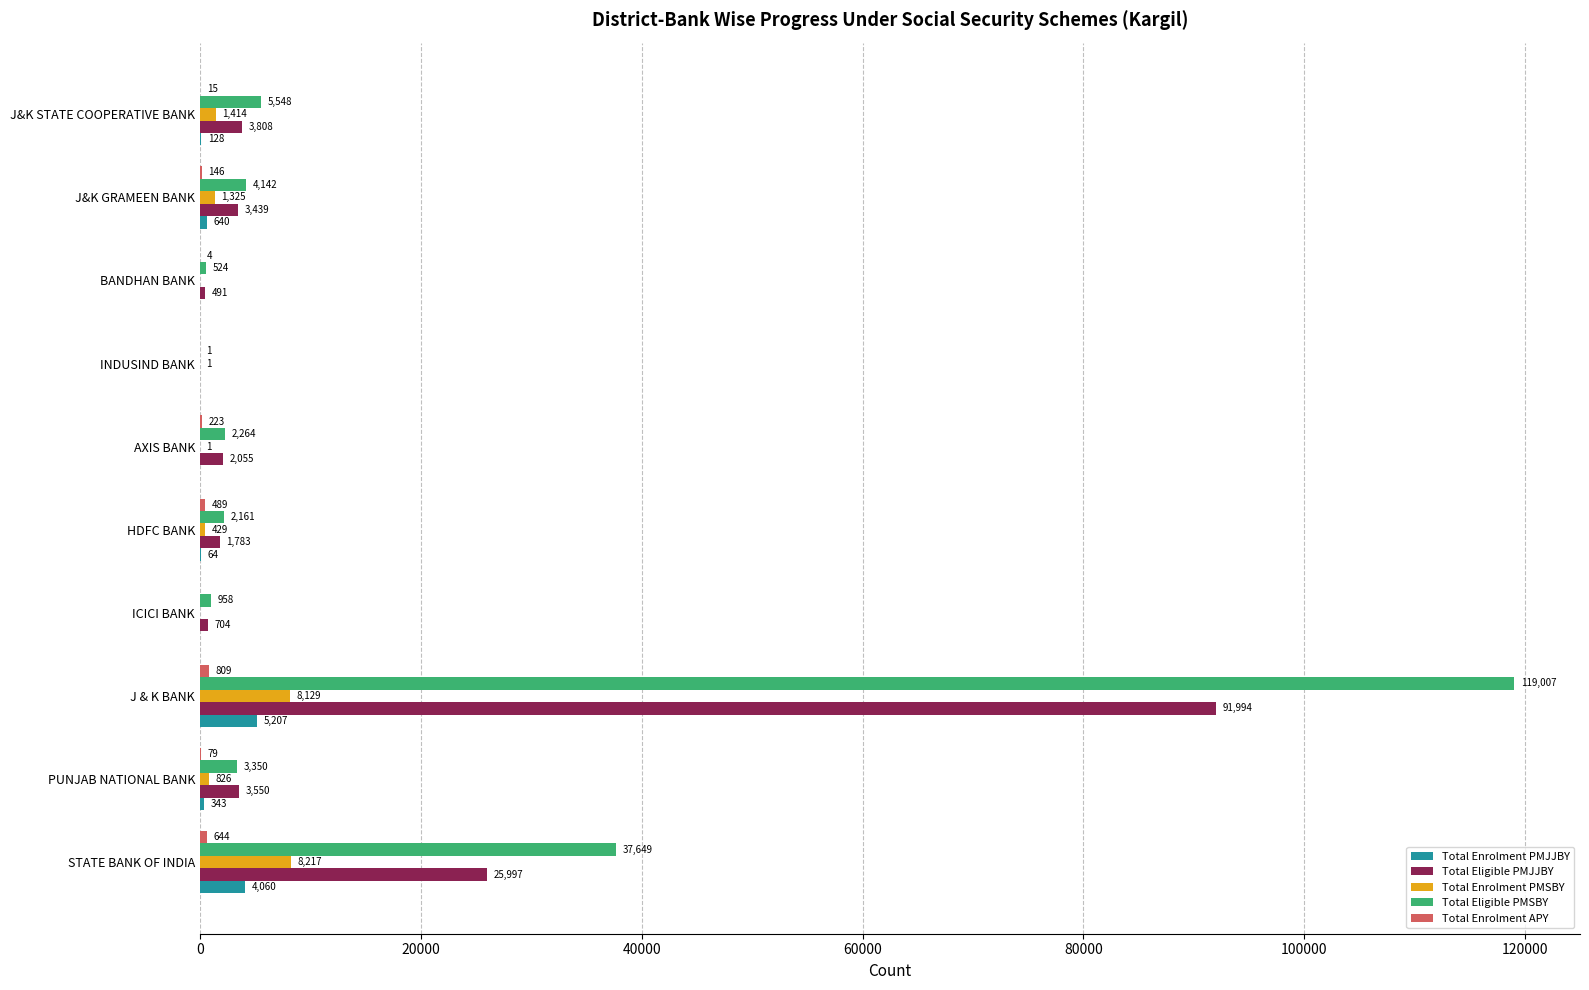

True or false: Total Enrolment PMSBY has a value of 826 at PUNJAB NATIONAL BANK.

True